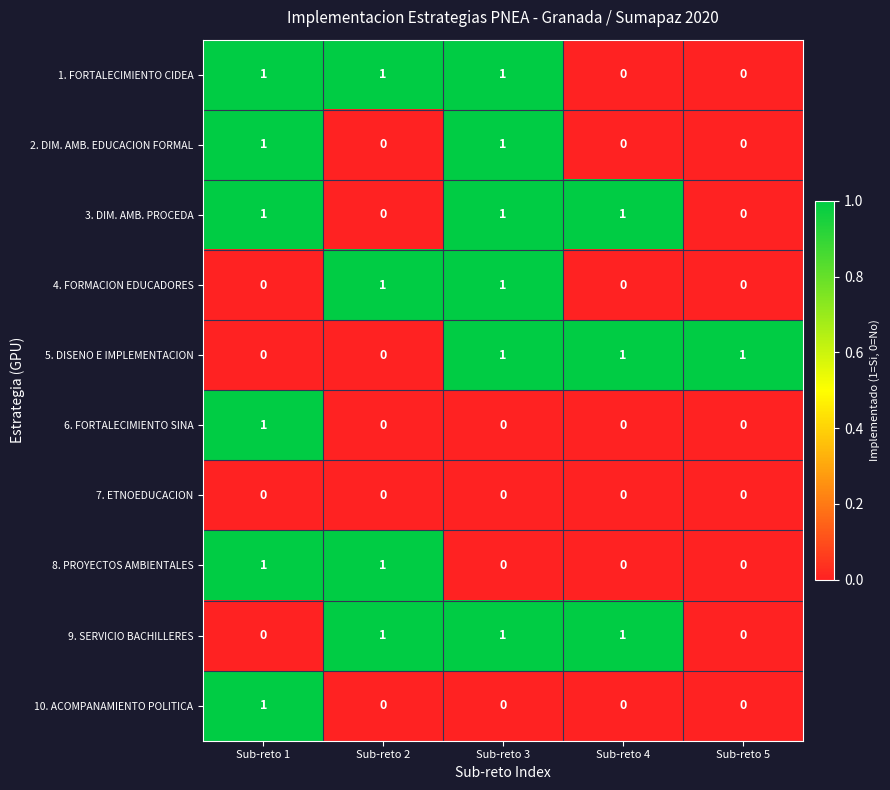

The 3. DIM. AMB. PROCEDA series shows 1 at Sub-reto 3. True or false?

True